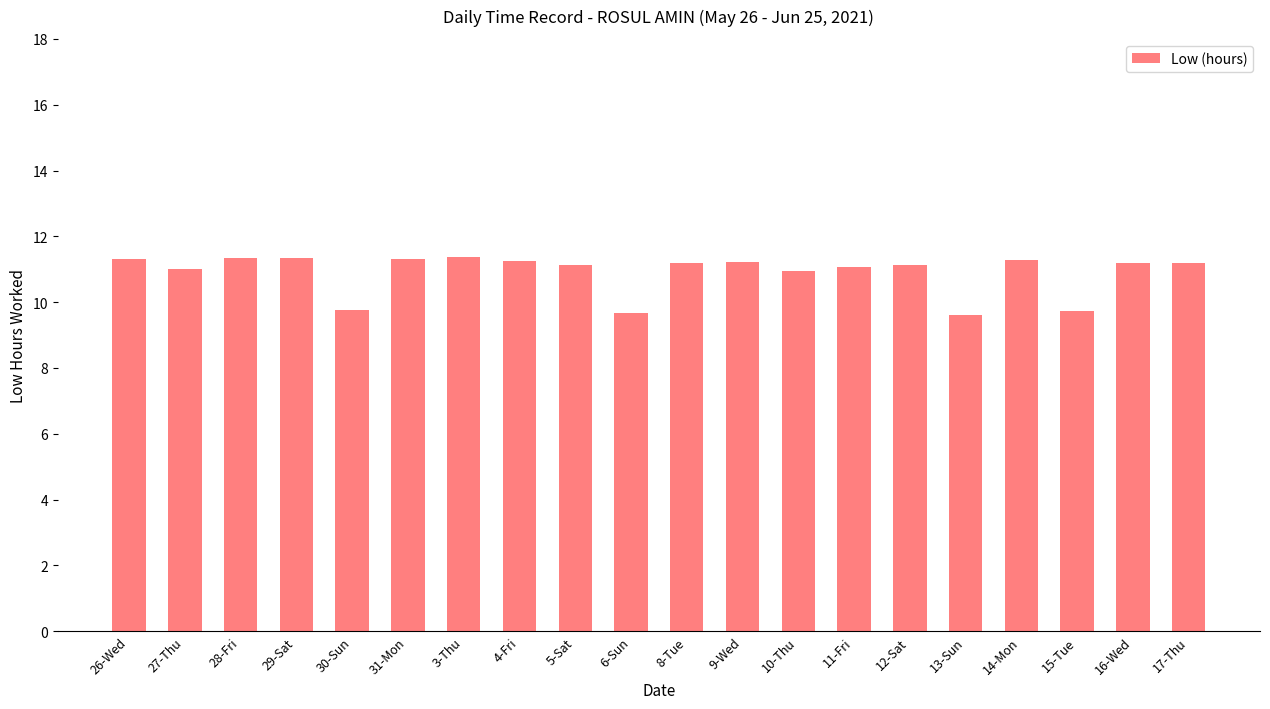

What is the ratio of the value at 13-Sun to the value at 17-Thu?

0.9